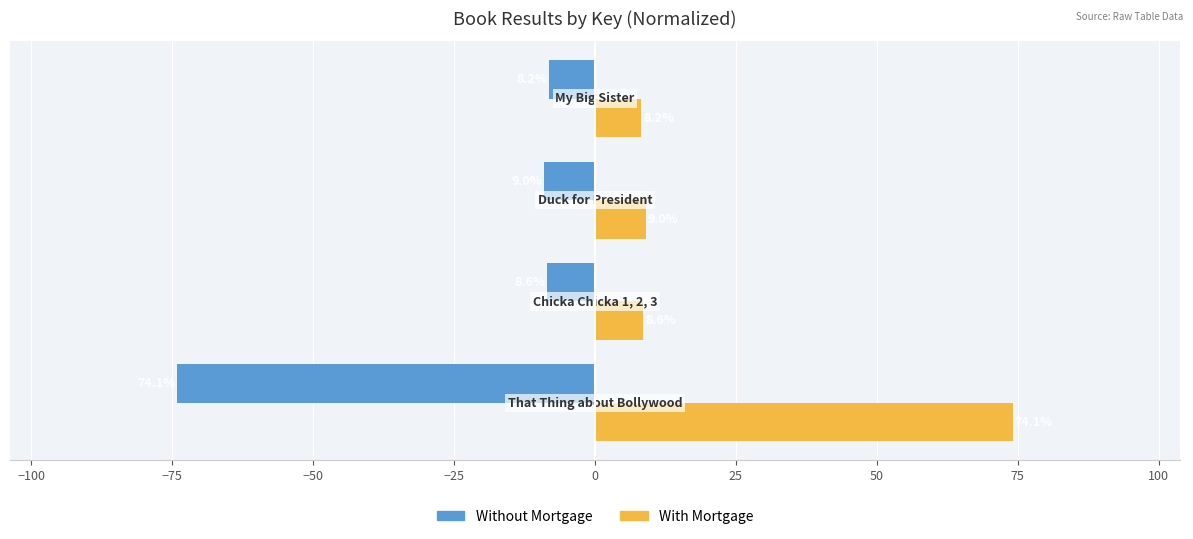

What is the minimum value shown in the chart?

-74.1